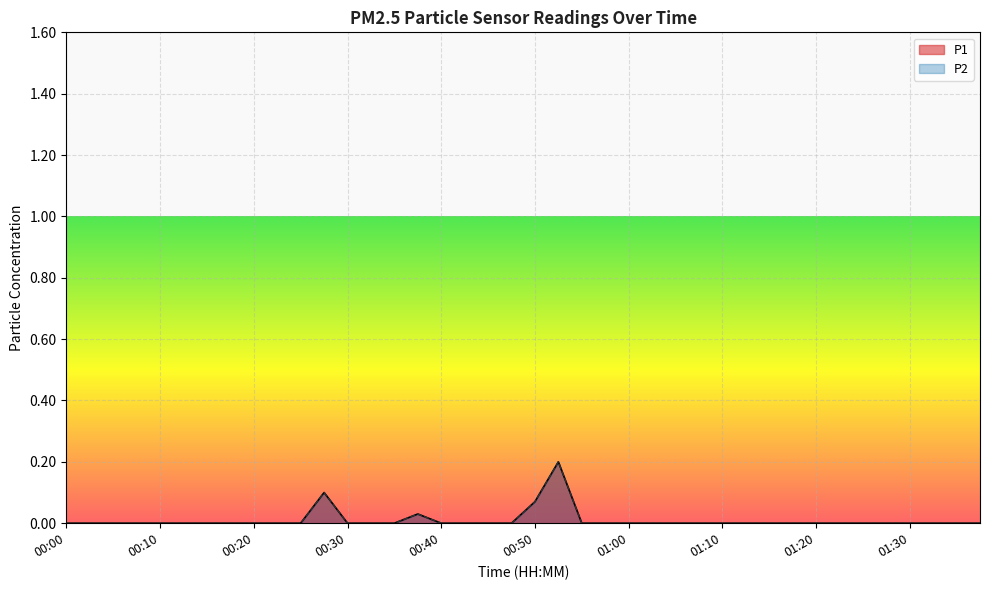

What are all the series names shown in the legend?

P1, P2